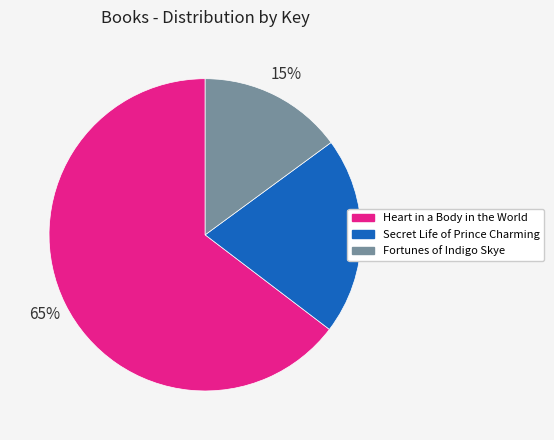

To the nearest percent, what is the combined percentage of Fortunes of Indigo Skye and Secret Life of Prince Charming?

35%